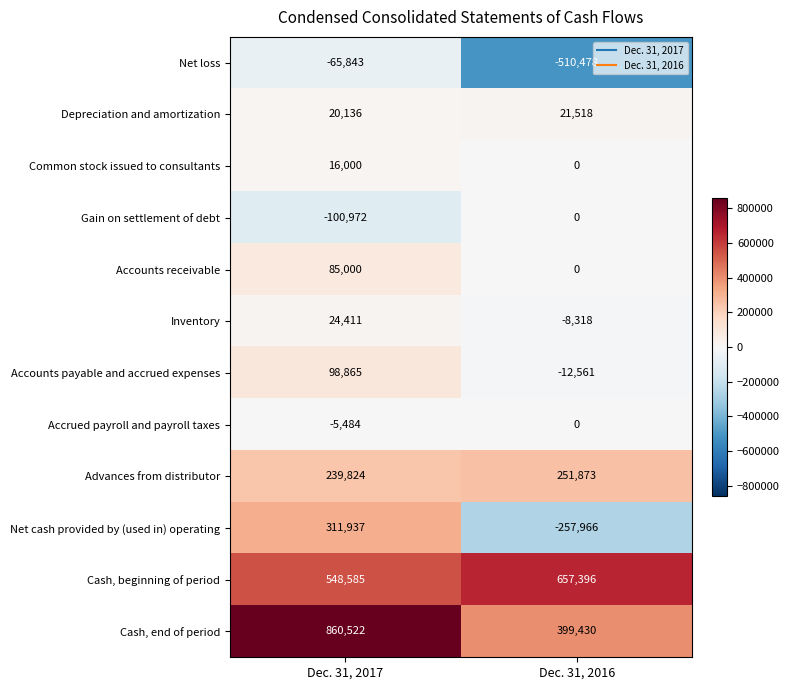

Is it true that Net cash provided by (used in) operating equals 553502 at Dec. 31, 2017?

False